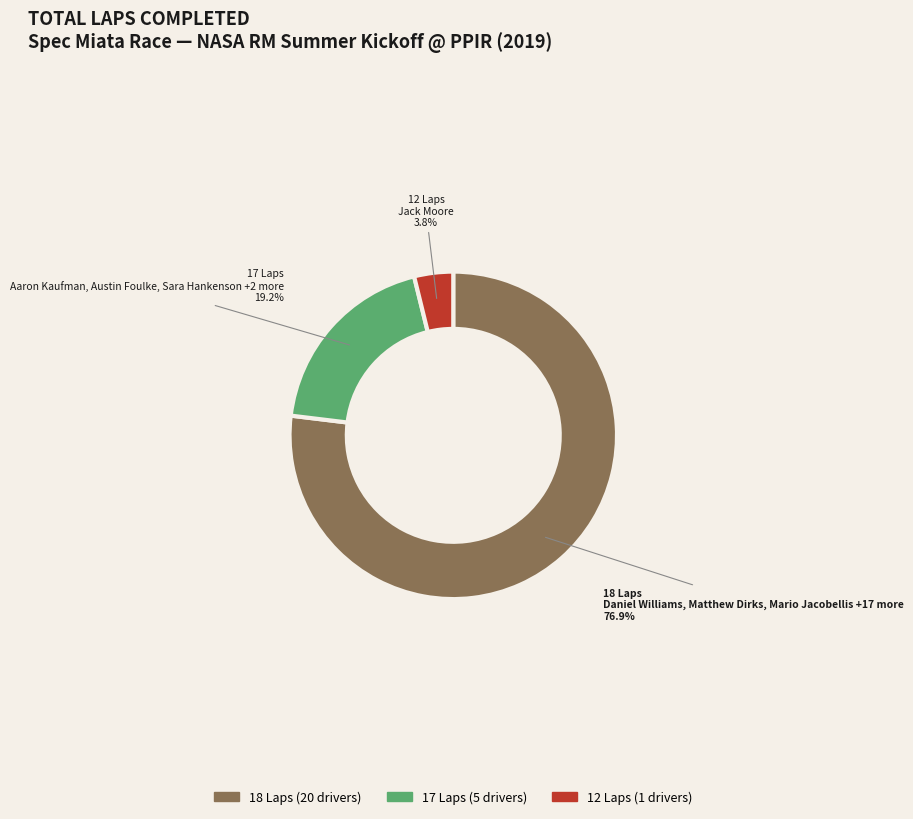

Does any single category account for the majority?

Yes